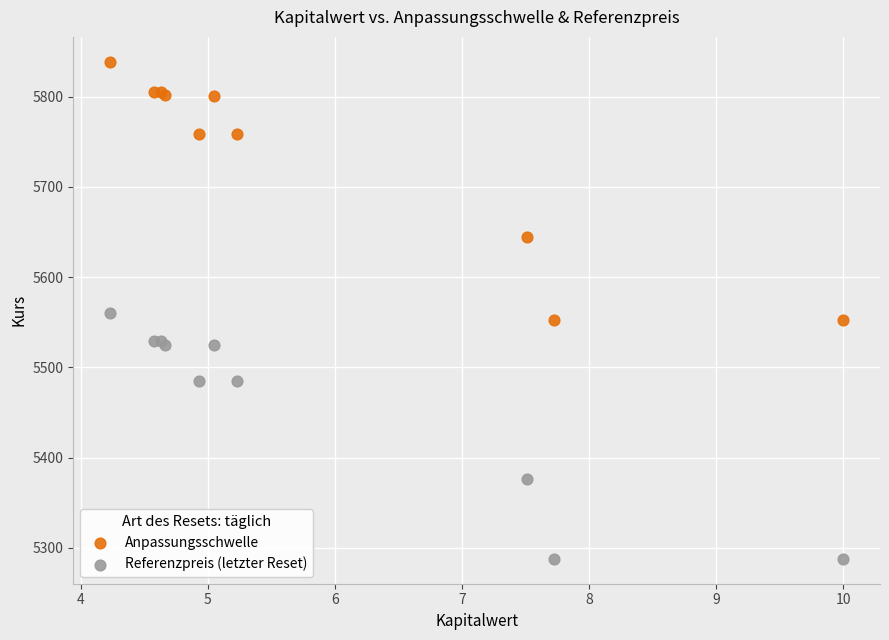

Which series contains the lowest Y value?

Referenzpreis (letzter Reset)